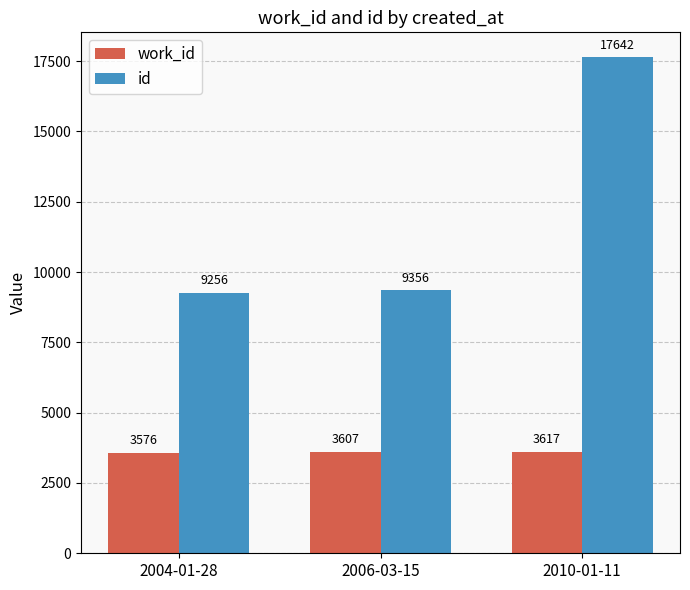

What is the total value across all series at 2010-01-11?

21259